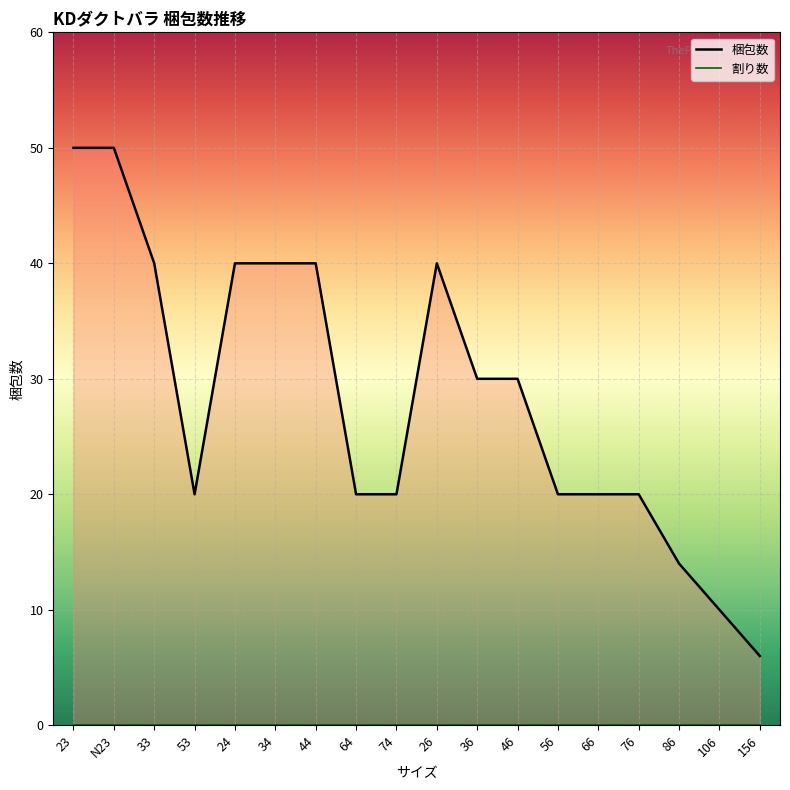

The value of 梱包数_line at 106 is 10. True or false?

True